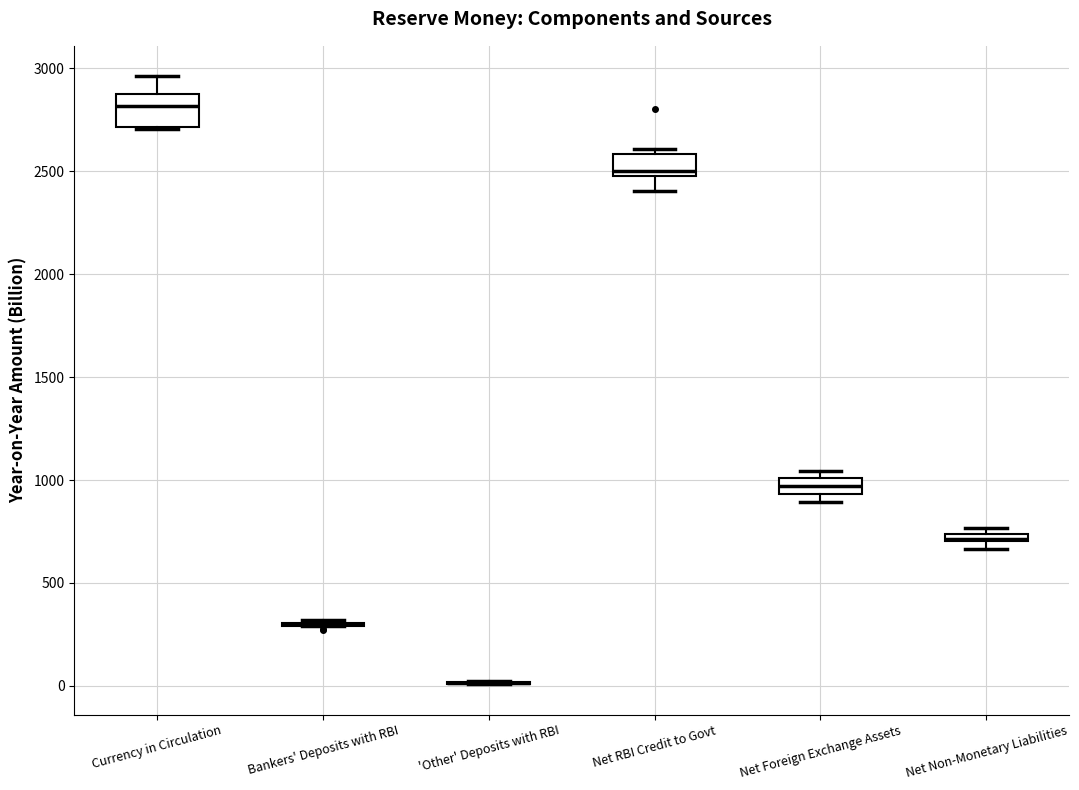

Which box is the tallest, from its lower edge to its upper edge?

Currency in Circulation